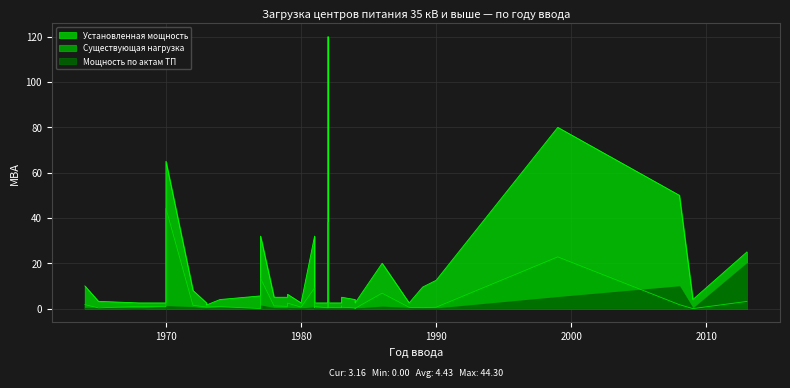

What is the sum of all Существующая нагрузка values?

159.6